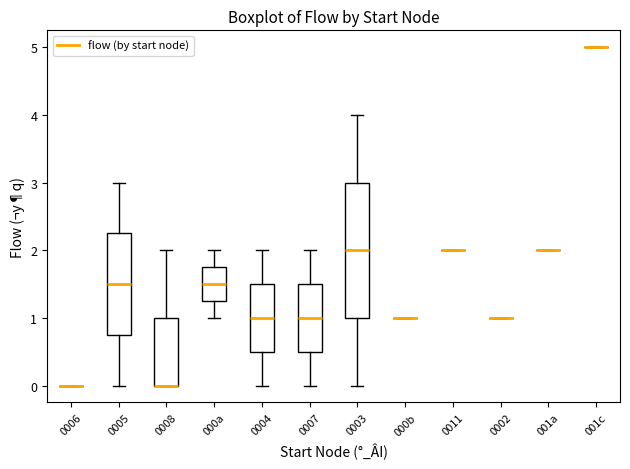

Which box is the tallest, from its lower edge to its upper edge?

0003